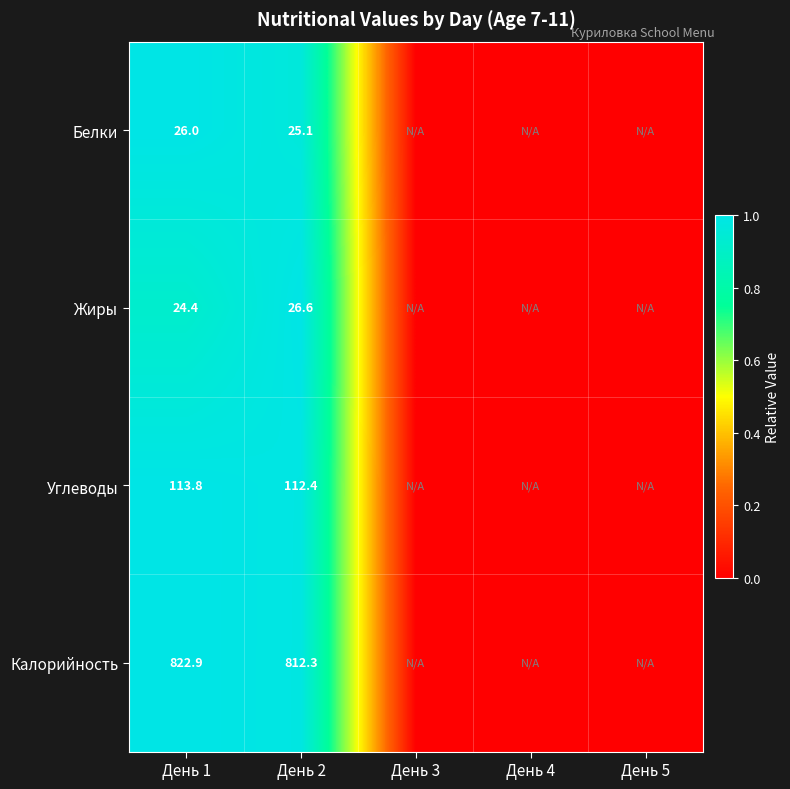

What is the total value across all series at День 2?

976.4